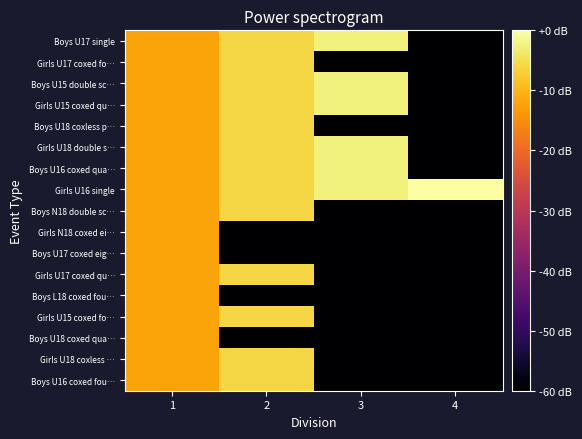

List the series in order of their peak value, lowest first.

Girls N18 coxed ei…, Boys U17 coxed eig…, Boys L18 coxed fou…, Boys U18 coxed qua…, Girls U17 coxed fo…, Boys U18 coxless p…, Boys N18 double sc…, Girls U17 coxed qu…, Girls U15 coxed fo…, Girls U18 coxless …, Boys U16 coxed fou…, Boys U17 single, Boys U15 double sc…, Girls U15 coxed qu…, Girls U18 double s…, Boys U16 coxed qua…, Girls U16 single